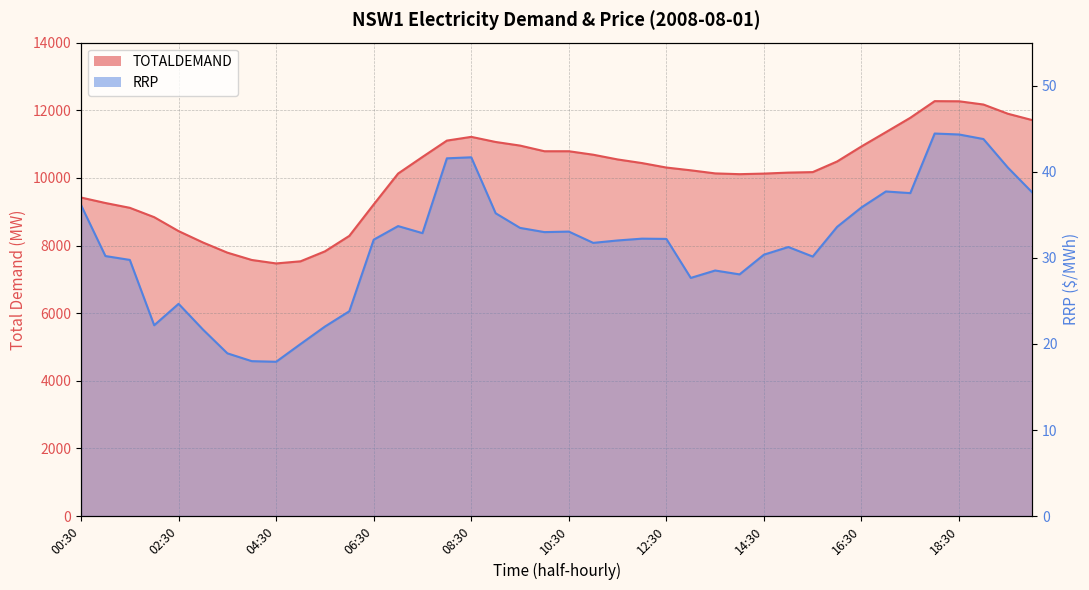

Which series has the widest spread of values?

TOTALDEMAND